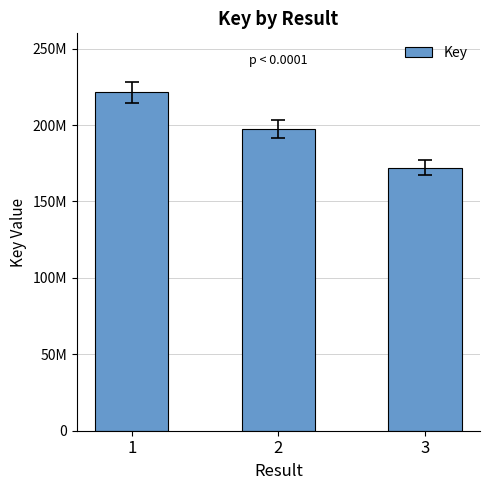

Where is the data nearest to the value 196770459?

2